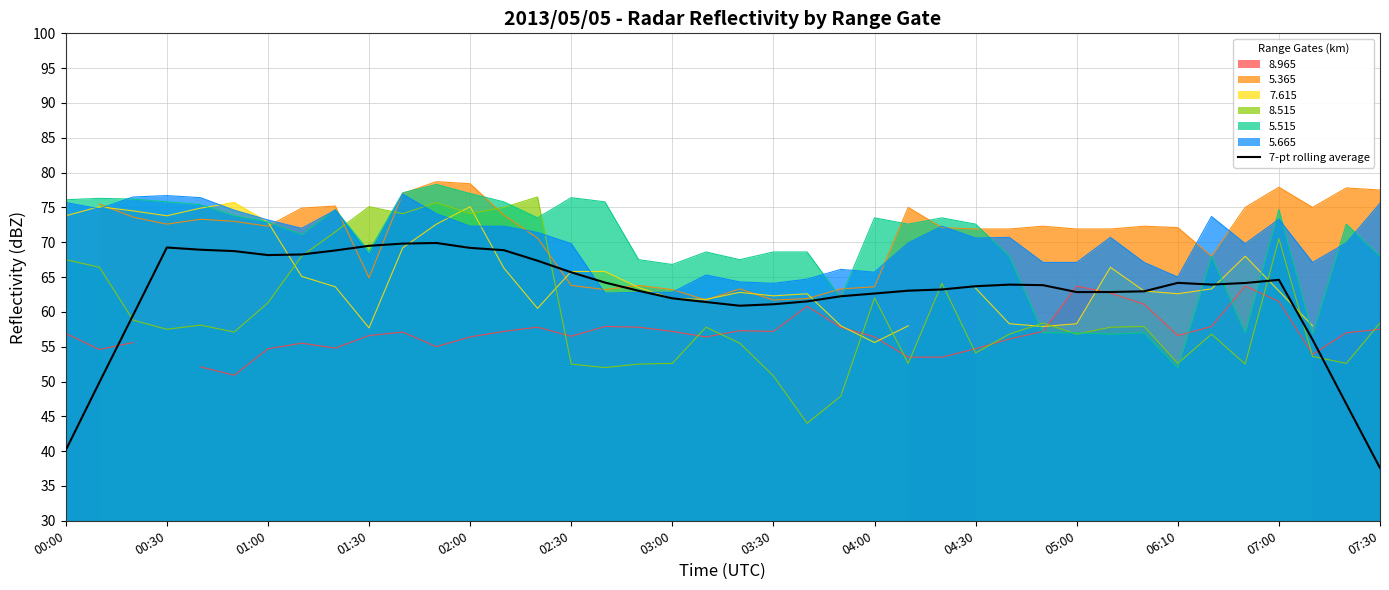

What is the lowest value of the 8.515 series?

44.0